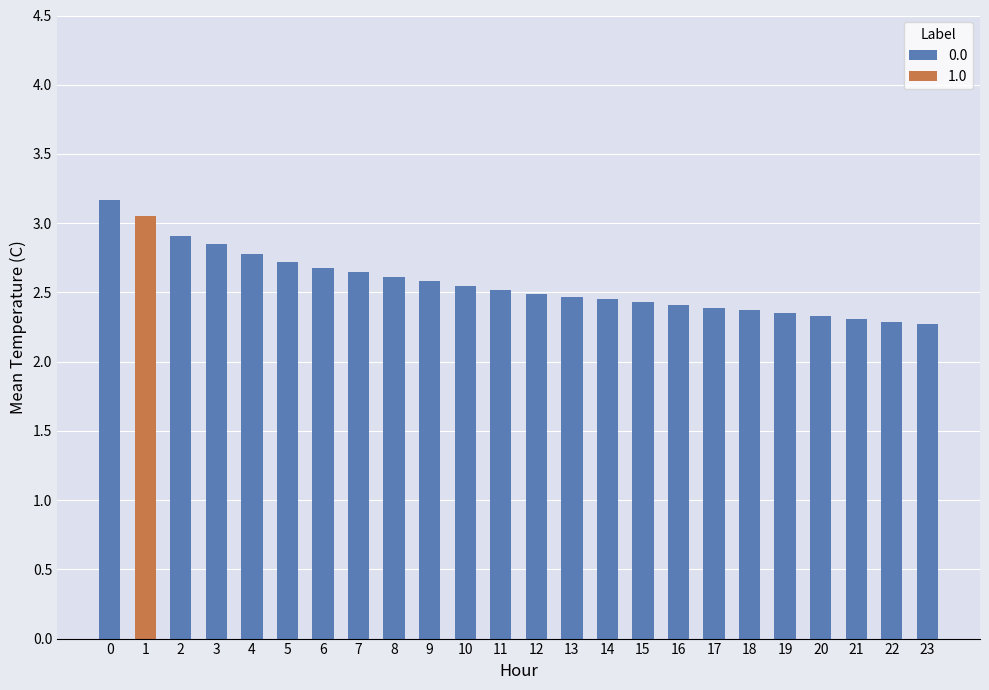

True or false: the data shows 2.3 at 22.

True